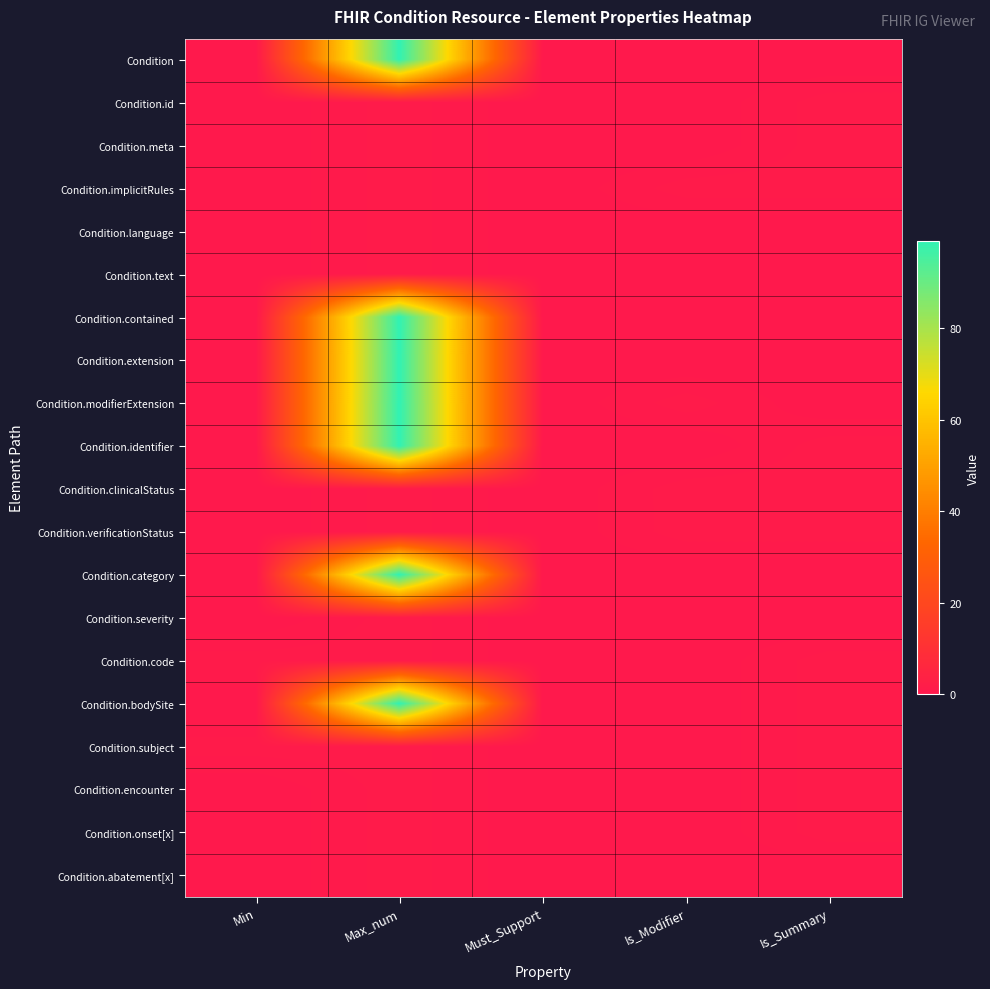

What is the total value across all series at Is_Modifier?

4